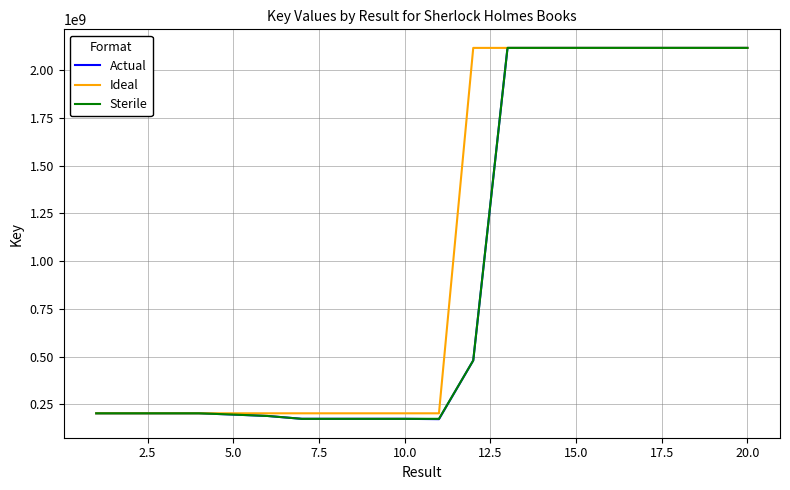

Does the chart have visible grid lines?

Yes